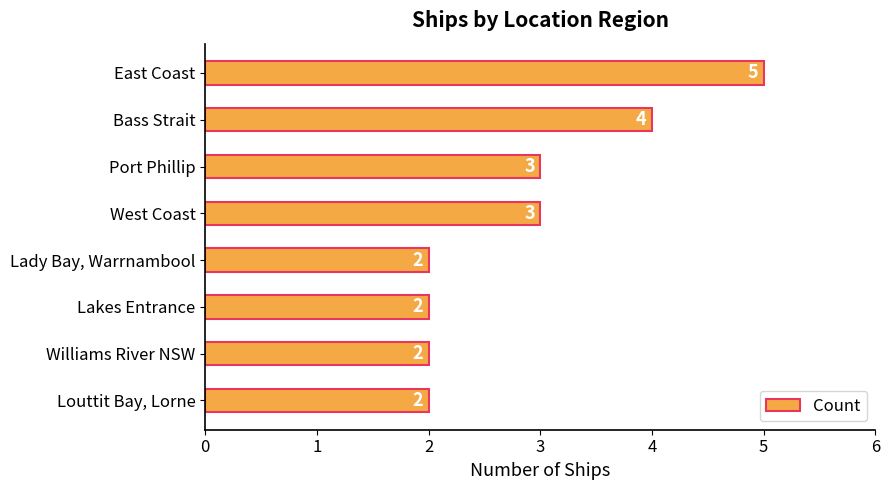

Count the values in the range 2 to 4.

7